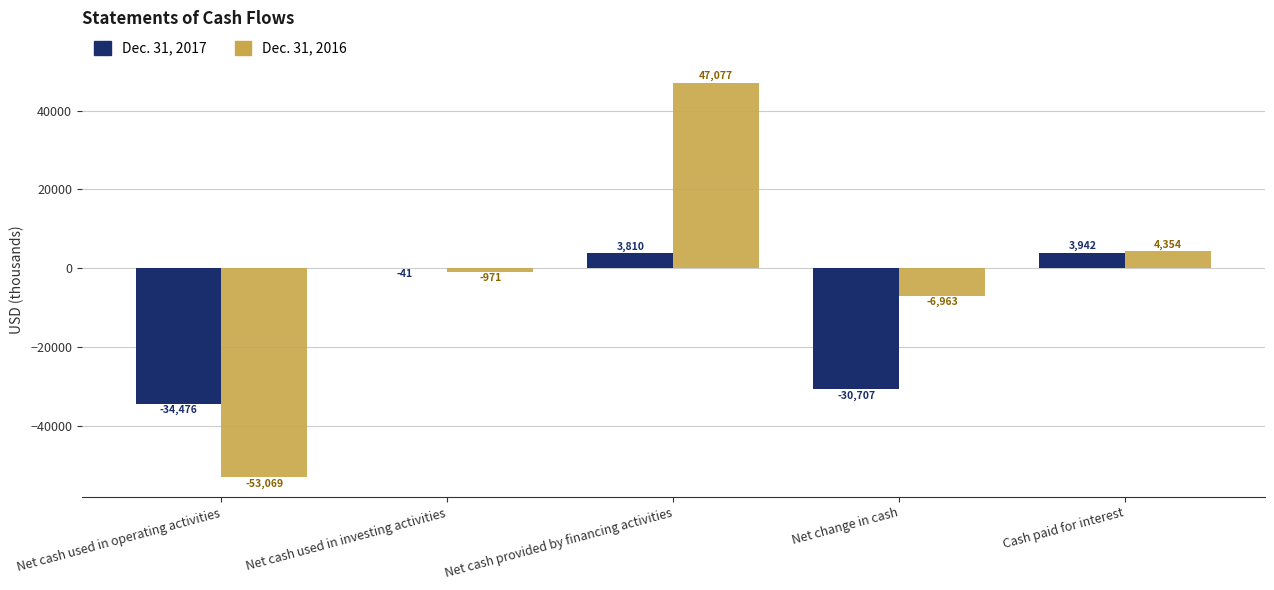

How many distinct data groups are displayed?

2